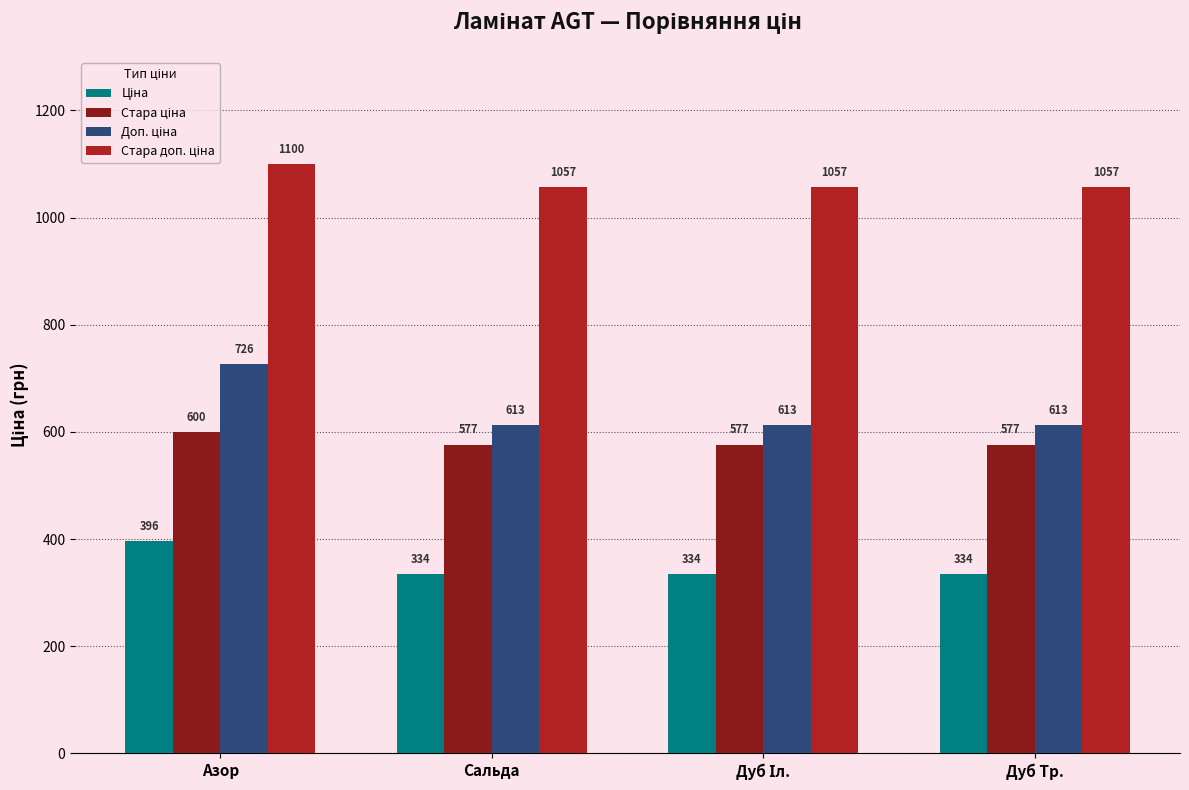

At which category is the sum across all series the highest?

Азор